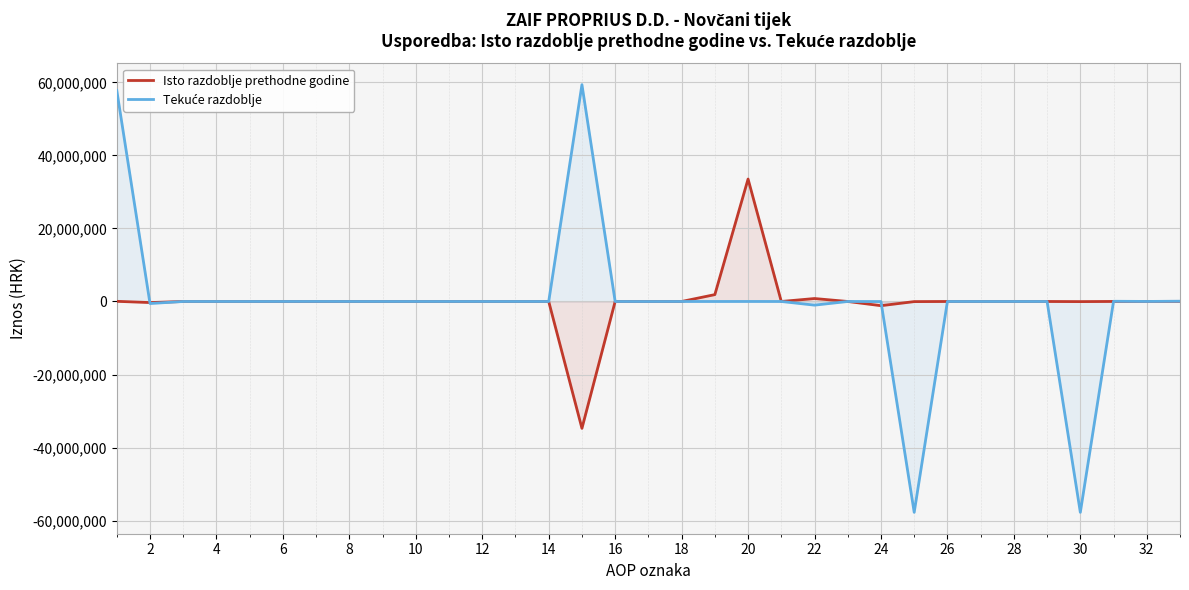

What is the greatest value displayed?

59373410